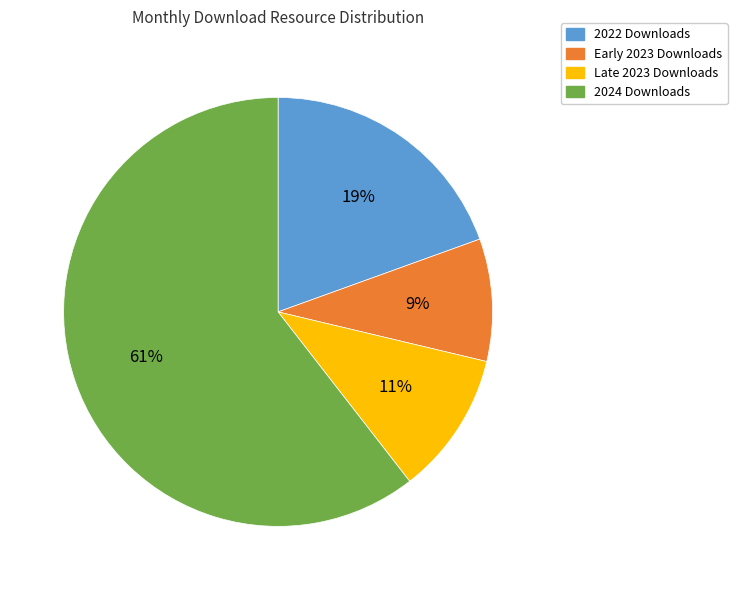

How many slices are in this pie chart?

4